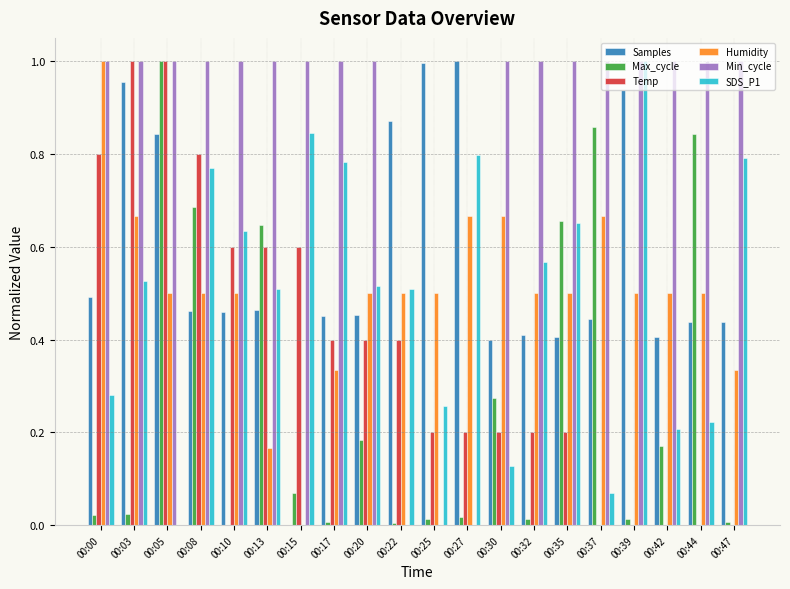

How many values in the Max_cycle series exceed 0?

19